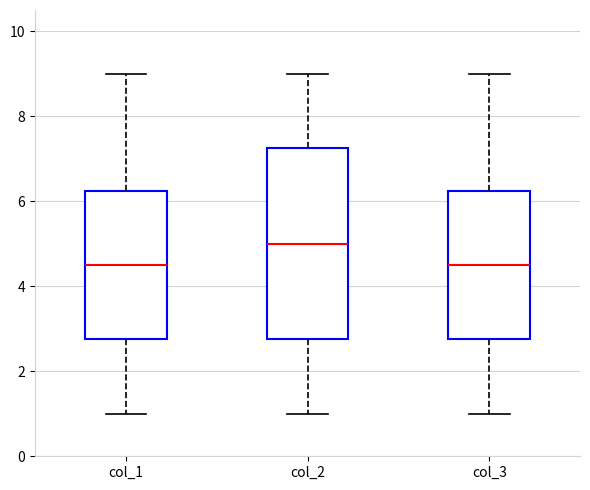

Which box's median line is the highest?

col_2